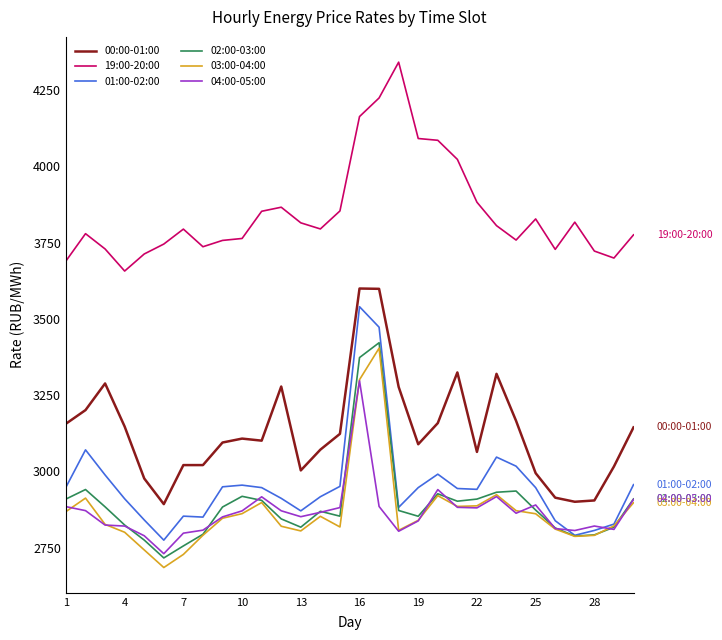

True or false: 03:00-04:00 and 00:00-01:00 intersect in this chart.

False